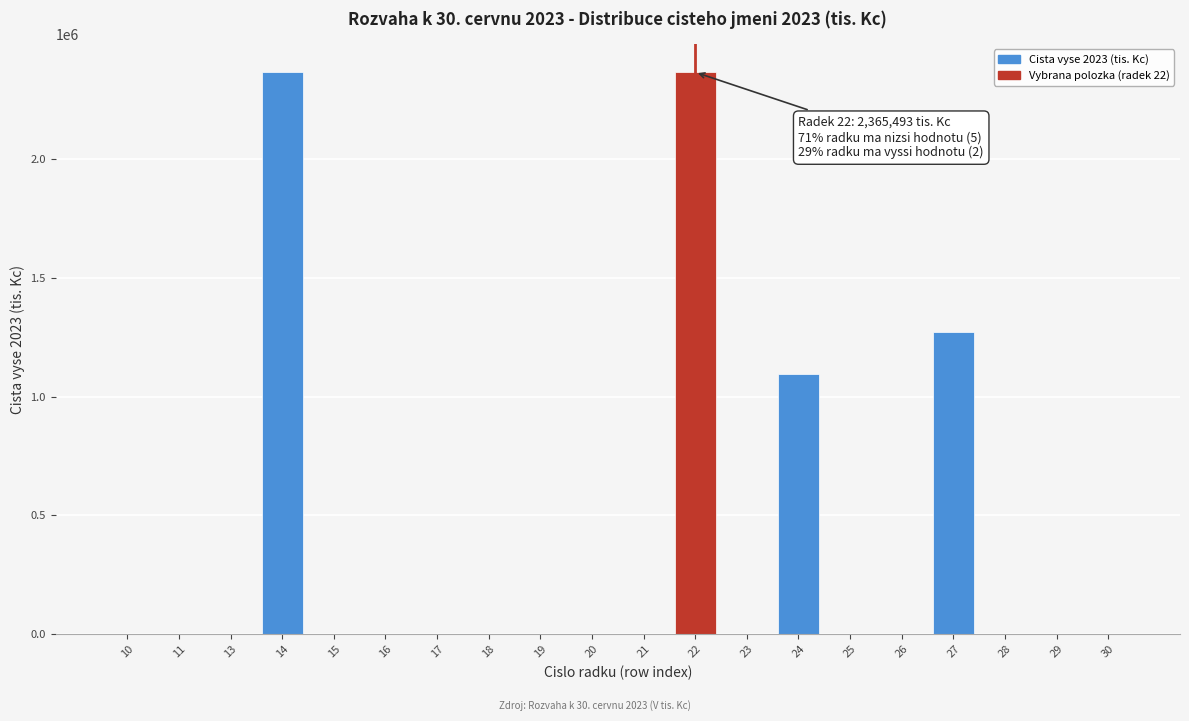

What is the change in value from 17 to 24?

+1094711